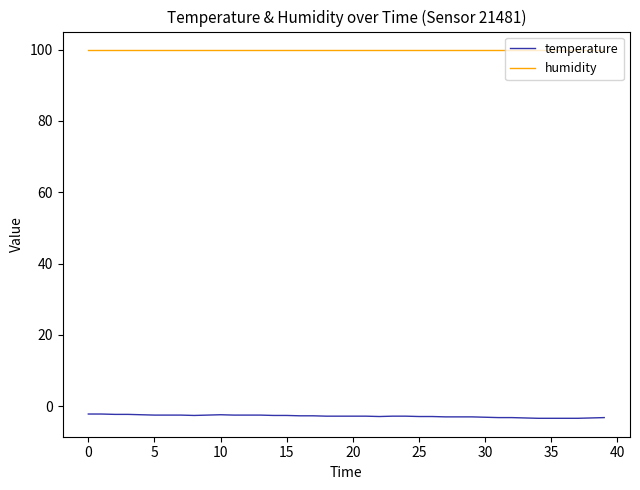

True or false: humidity and temperature cross at least once.

False